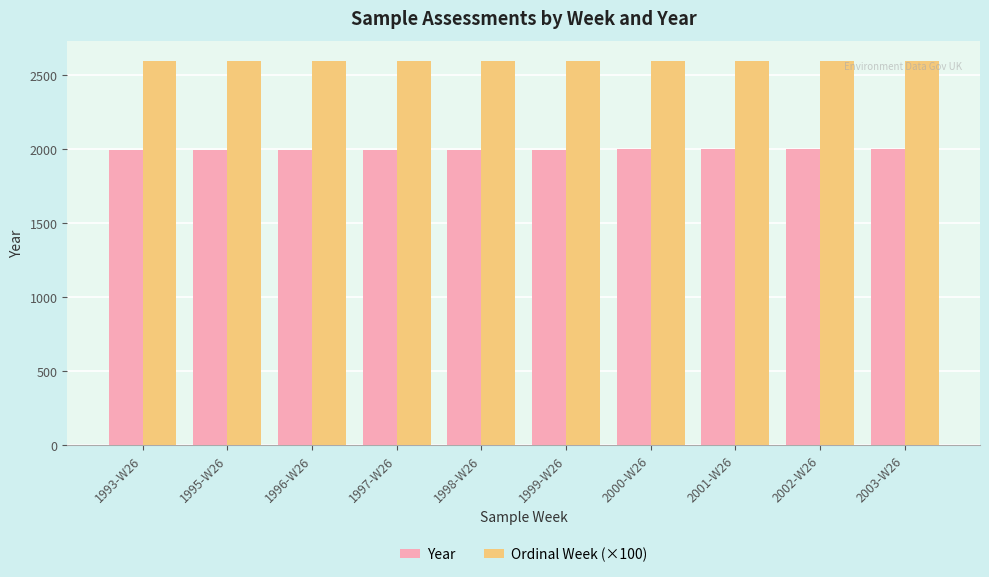

How many values in the Year series are below 1999?

5